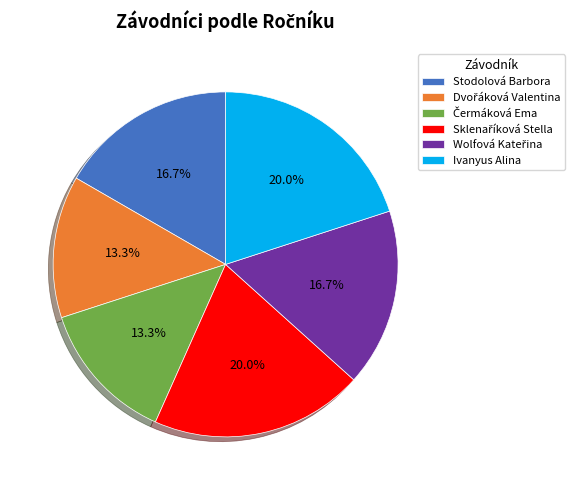

Is there any slice that represents more than half of the pie?

No